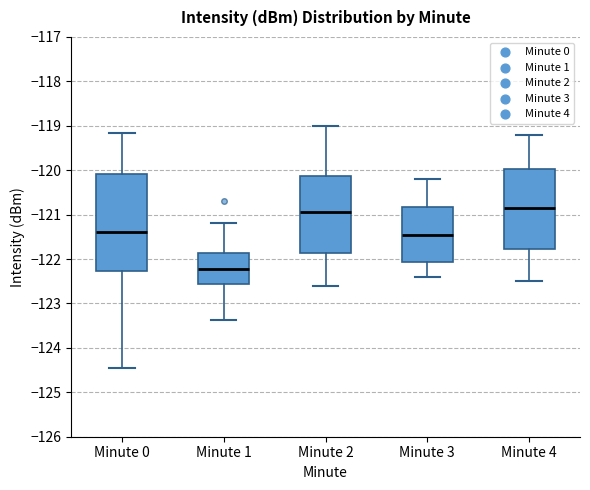

Reading left to right, read every box against the y-axis: the position of its median line, the range the box covers, and the ends of its whiskers. The values are not printed on the chart, so give them approximately, as read against the axis.

Minute 0: median -121.4, box -122.3 to -120.1, whiskers -124.4 to -119.2
Minute 1: median -122.2, box -122.6 to -121.9, whiskers -123.4 to -121.2
Minute 2: median -120.9, box -121.9 to -120.1, whiskers -122.6 to -119.0
Minute 3: median -121.4, box -122.1 to -120.8, whiskers -122.4 to -120.2
Minute 4: median -120.8, box -121.8 to -120.0, whiskers -122.5 to -119.2